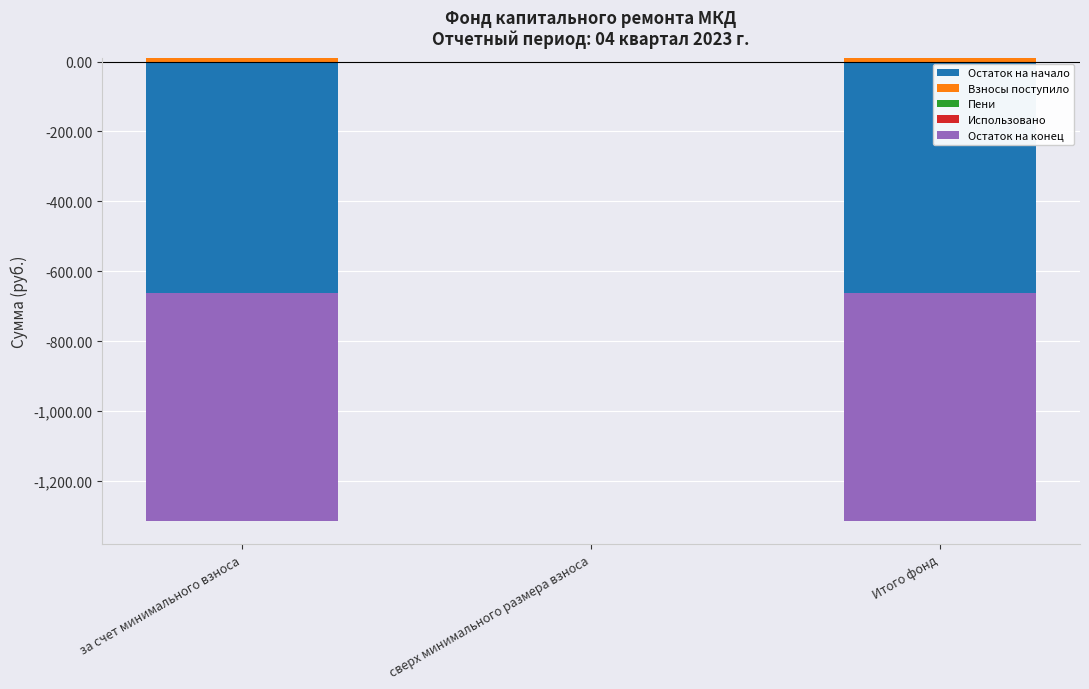

What is the sum of all Взносы поступило values?

18.4